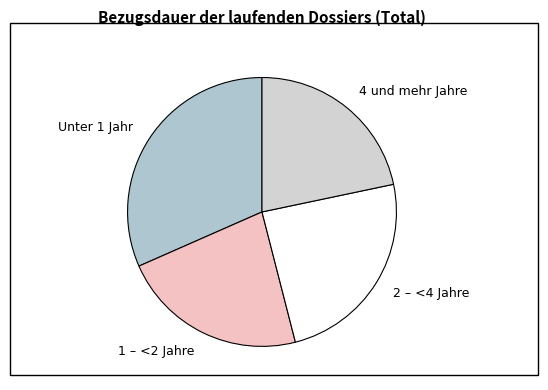

Between 2 – <4 Jahre and 1 – <2 Jahre, which is larger?

2 – <4 Jahre